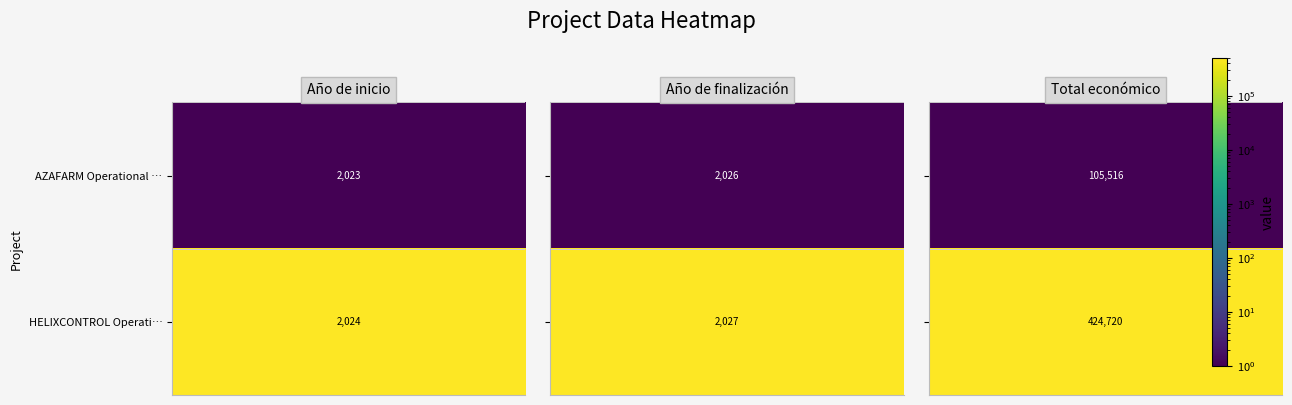

Where does the AZAFARM Operational Group series first go above 2026?

2